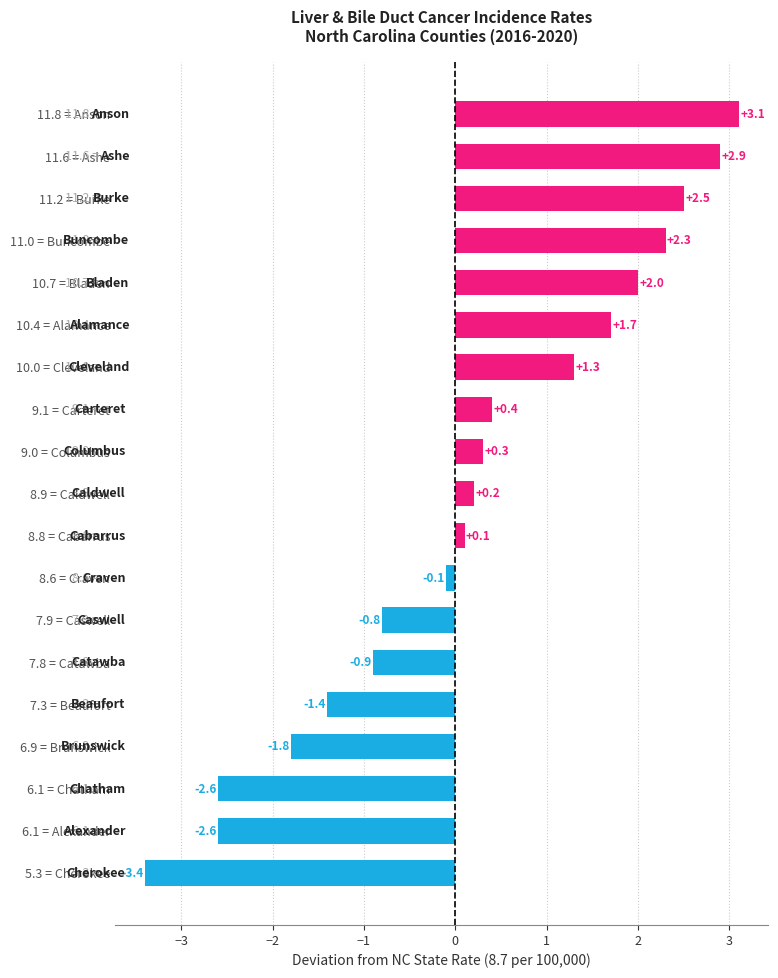

What is the change in value from 7.9 = Caswell to 10.7 = Bladen?

+2.8